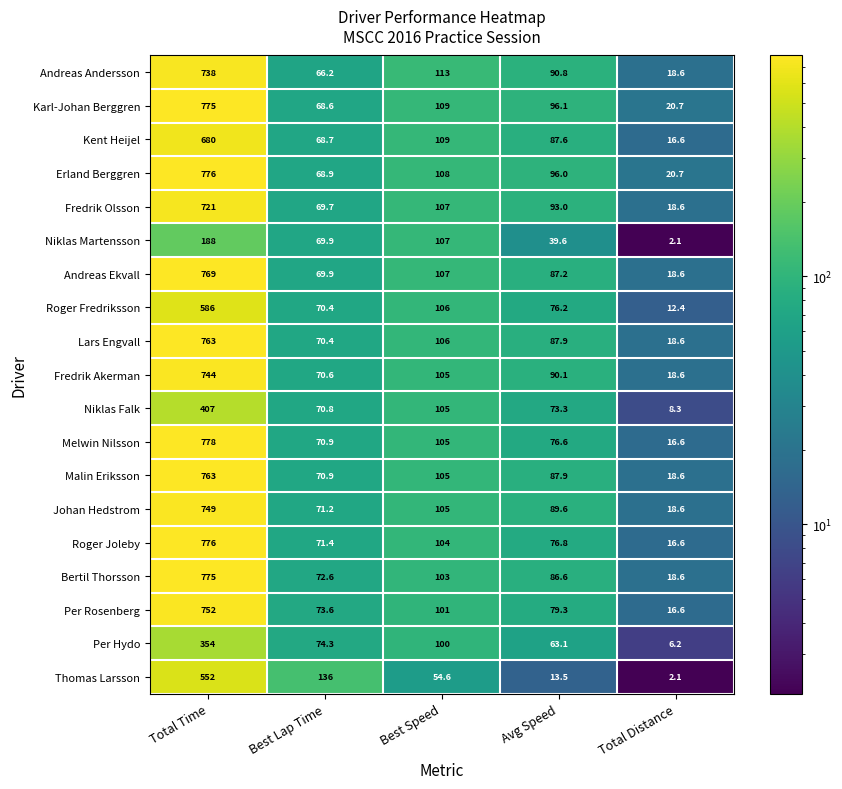

How many values in the Thomas Larsson series are below 54?

2